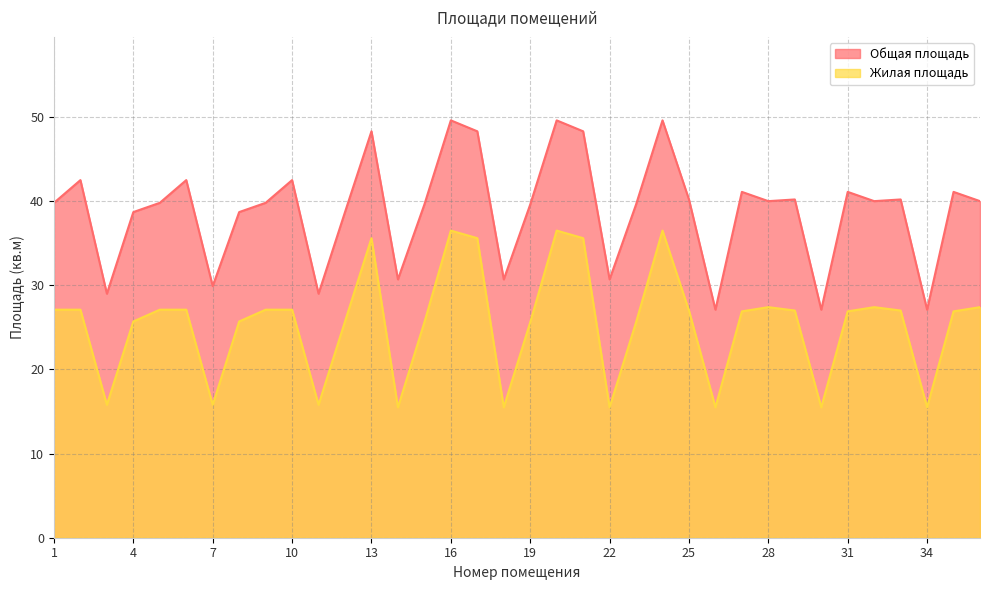

In Жилая площадь, how many points are lower than both neighbors (excluding endpoints)?

9